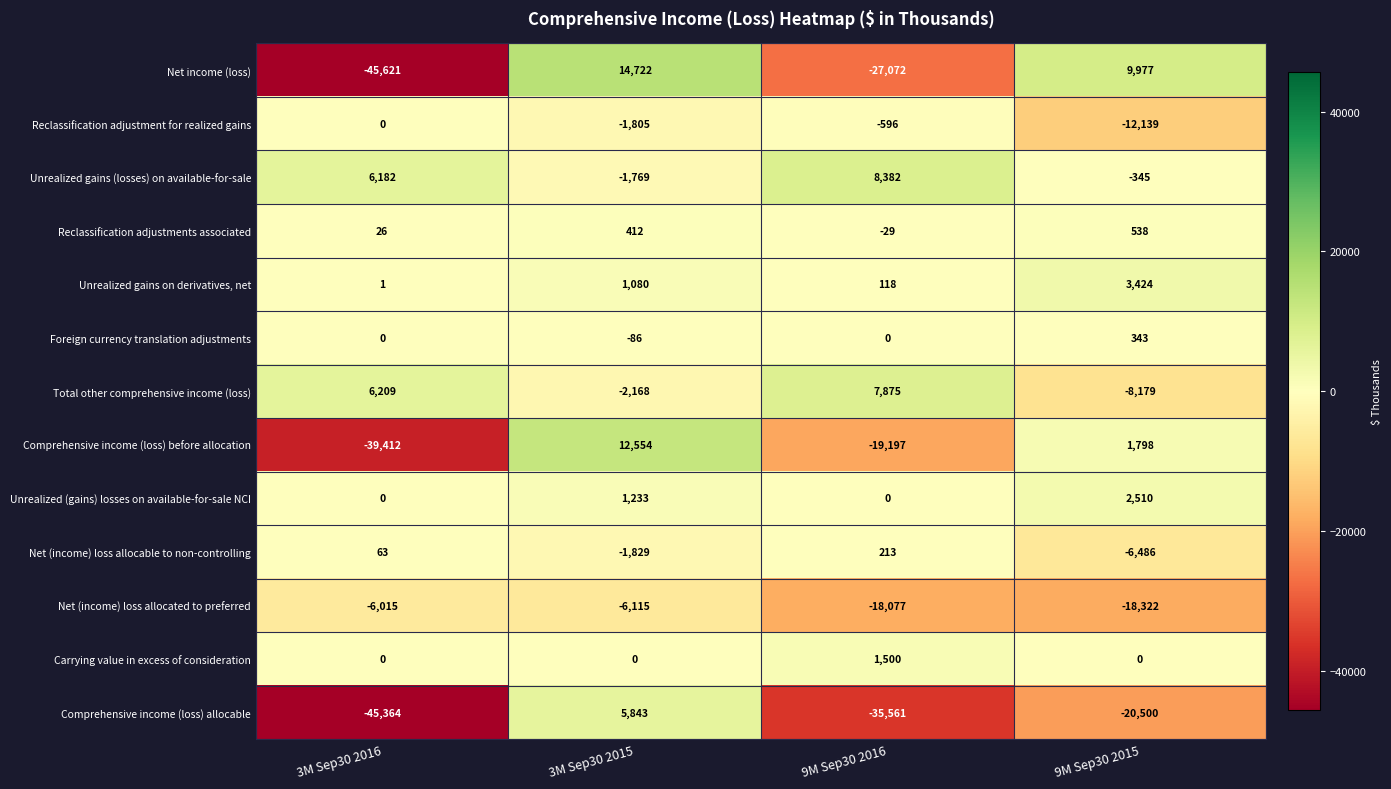

Which series has the largest range (max minus min)?

Net income (loss)